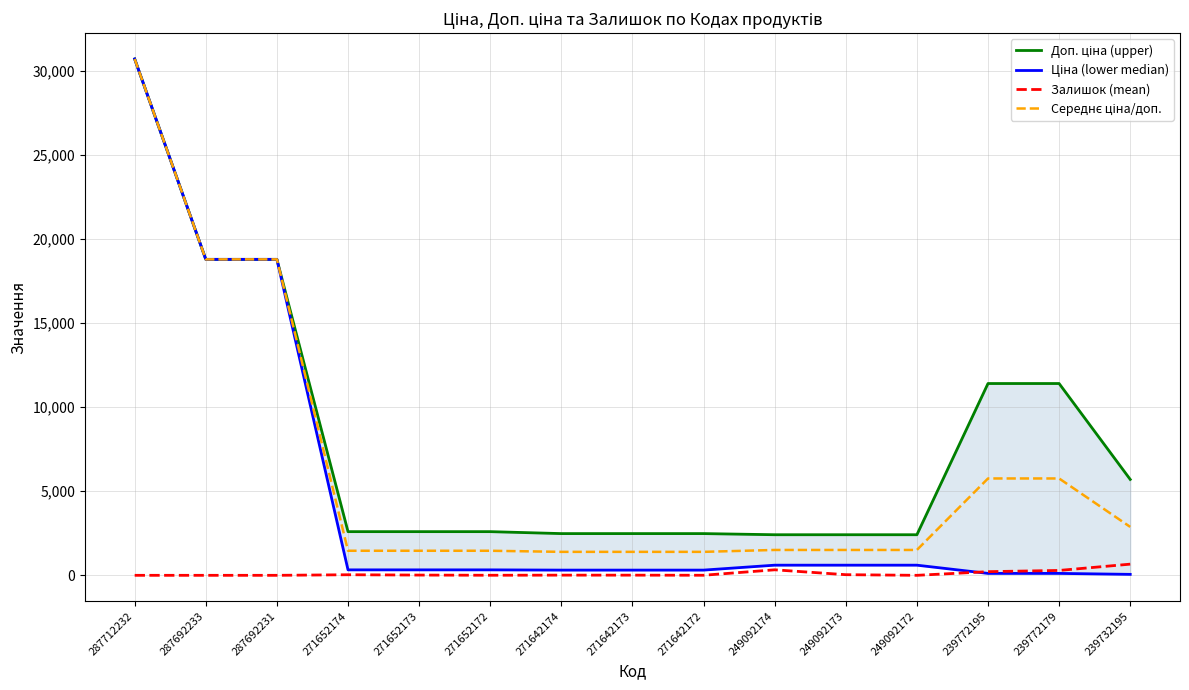

Between 249092173 and 239772179, which is larger?

239772179